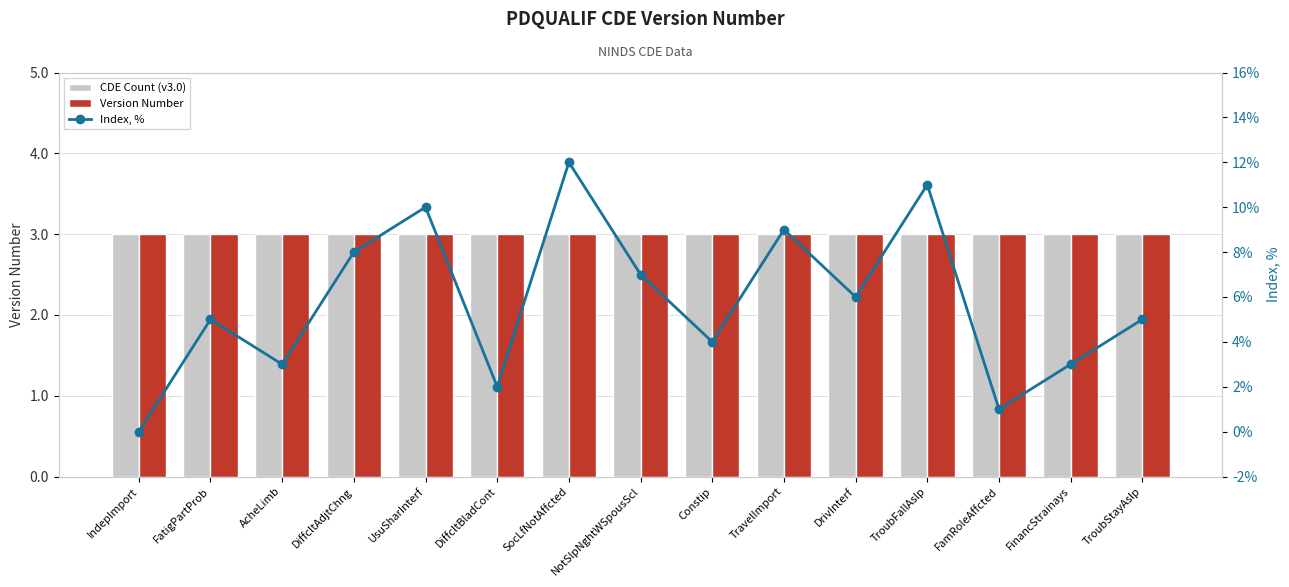

What position from the right is TroubFallAslp?

4